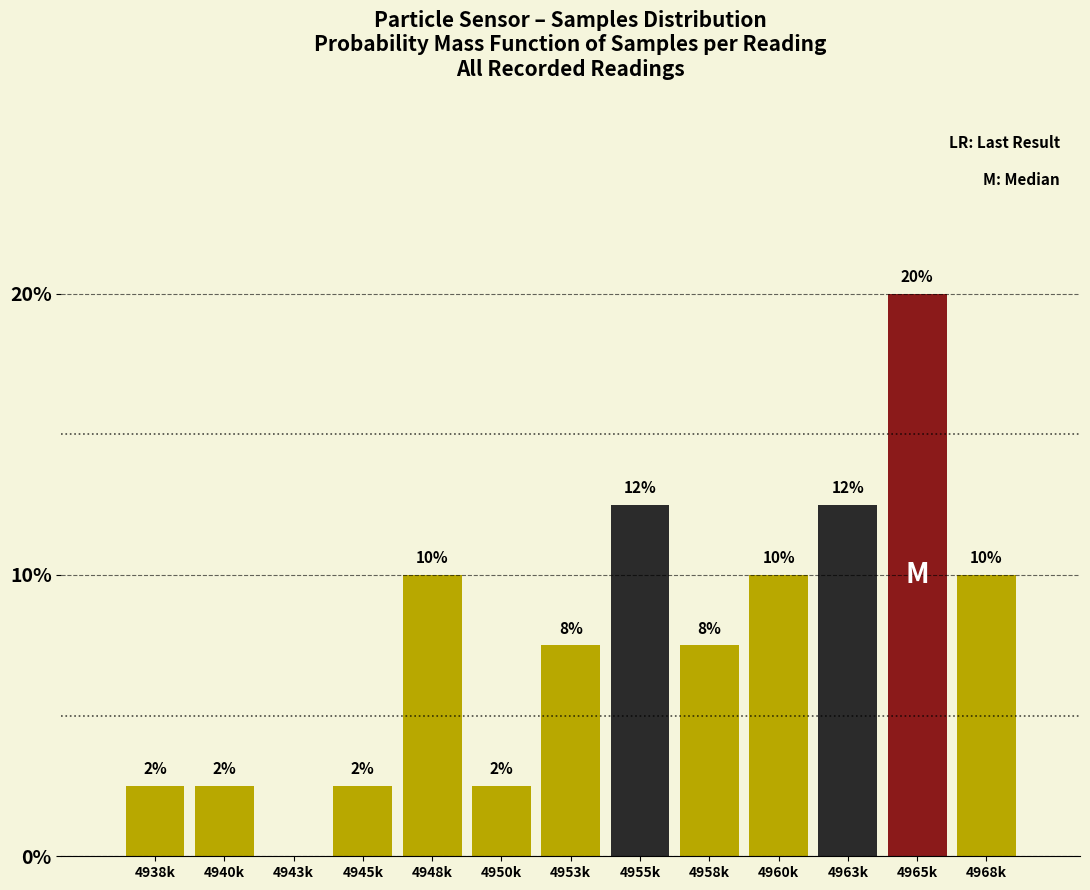

Are the bars horizontal?

No